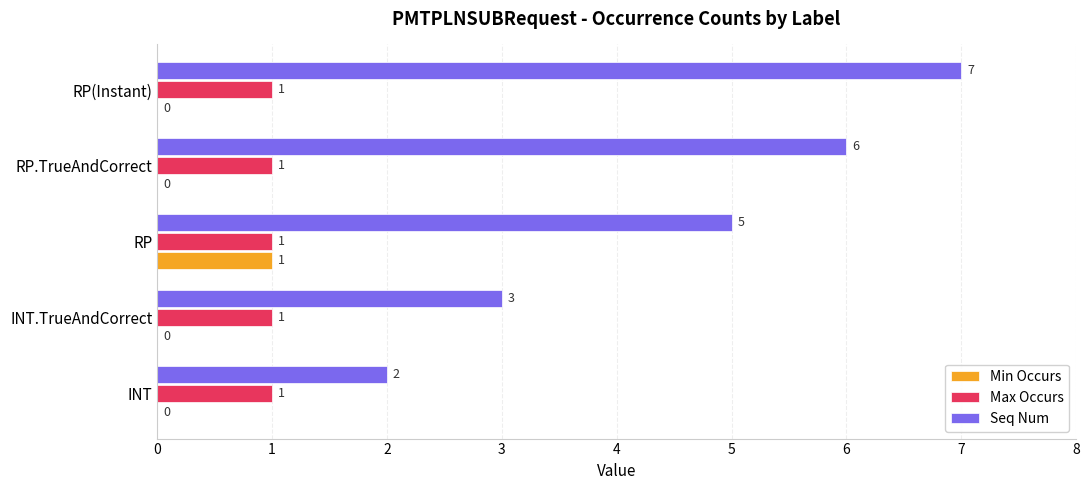

Is it true that Max Occurs equals 2 at RP.TrueAndCorrect?

False